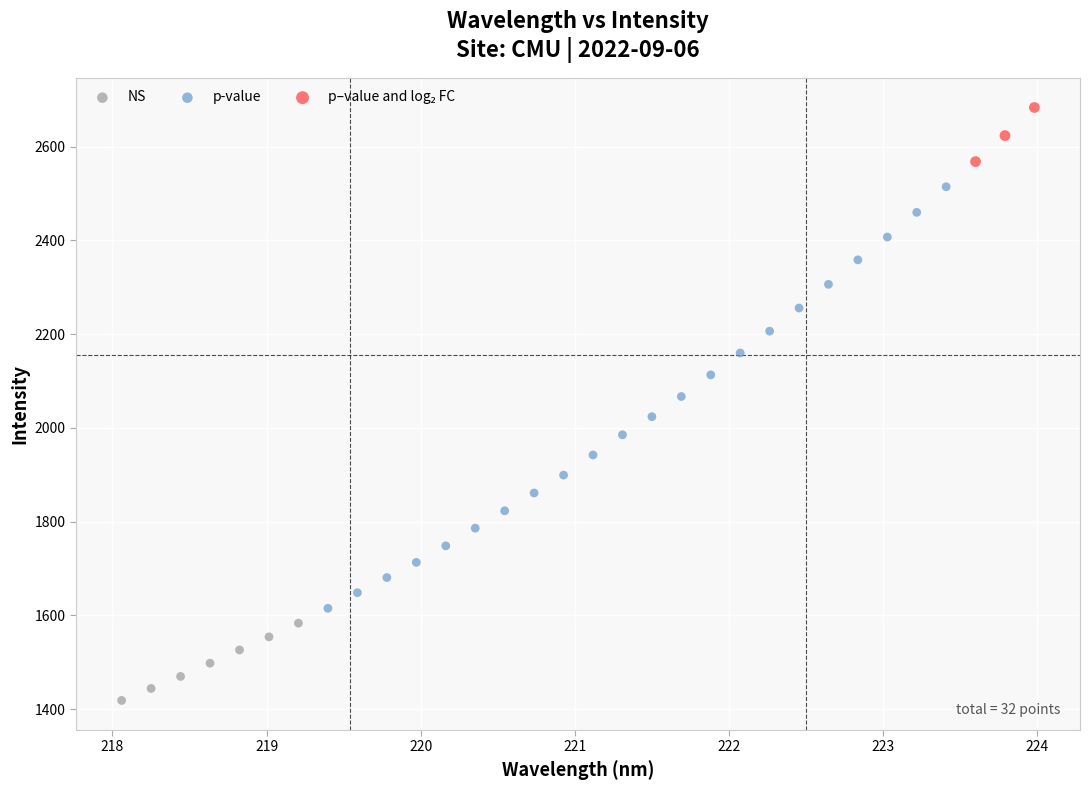

Which series contains the lowest Y value?

NS